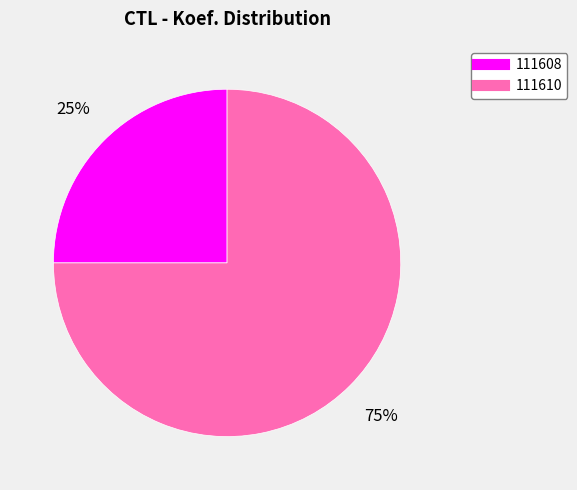

To the nearest percent, what is the difference between the 111610 and 111608 slice percentages?

50%